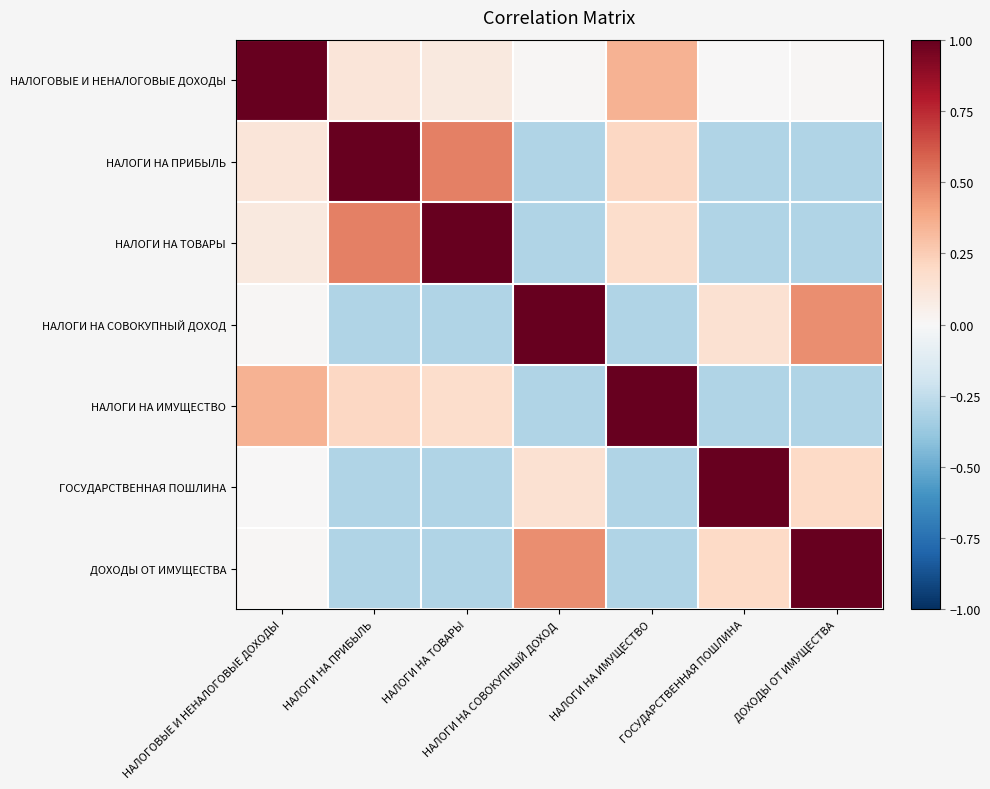

Reading left to right, transcribe all the data shown in this chart.

НАЛОГОВЫЕ И НЕНАЛОГОВЫЕ ДОХОДЫ: НАЛОГОВЫЕ И НЕНАЛОГОВЫЕ ДОХОДЫ=1.0	НАЛОГИ НА ПРИБЫЛЬ=0.1	НАЛОГИ НА ТОВАРЫ=0.1	НАЛОГИ НА СОВОКУПНЫЙ ДОХОД=0.0	НАЛОГИ НА ИМУЩЕСТВО=0.3	ГОСУДАРСТВЕННАЯ ПОШЛИНА=0.0	ДОХОДЫ ОТ ИМУЩЕСТВА=0.0
НАЛОГИ НА ПРИБЫЛЬ: НАЛОГОВЫЕ И НЕНАЛОГОВЫЕ ДОХОДЫ=0.1	НАЛОГИ НА ПРИБЫЛЬ=1.0	НАЛОГИ НА ТОВАРЫ=0.5	НАЛОГИ НА СОВОКУПНЫЙ ДОХОД=-0.3	НАЛОГИ НА ИМУЩЕСТВО=0.2	ГОСУДАРСТВЕННАЯ ПОШЛИНА=-0.3	ДОХОДЫ ОТ ИМУЩЕСТВА=-0.3
НАЛОГИ НА ТОВАРЫ: НАЛОГОВЫЕ И НЕНАЛОГОВЫЕ ДОХОДЫ=0.1	НАЛОГИ НА ПРИБЫЛЬ=0.5	НАЛОГИ НА ТОВАРЫ=1.0	НАЛОГИ НА СОВОКУПНЫЙ ДОХОД=-0.3	НАЛОГИ НА ИМУЩЕСТВО=0.2	ГОСУДАРСТВЕННАЯ ПОШЛИНА=-0.3	ДОХОДЫ ОТ ИМУЩЕСТВА=-0.3
НАЛОГИ НА СОВОКУПНЫЙ ДОХОД: НАЛОГОВЫЕ И НЕНАЛОГОВЫЕ ДОХОДЫ=0.0	НАЛОГИ НА ПРИБЫЛЬ=-0.3	НАЛОГИ НА ТОВАРЫ=-0.3	НАЛОГИ НА СОВОКУПНЫЙ ДОХОД=1.0	НАЛОГИ НА ИМУЩЕСТВО=-0.3	ГОСУДАРСТВЕННАЯ ПОШЛИНА=0.2	ДОХОДЫ ОТ ИМУЩЕСТВА=0.5
НАЛОГИ НА ИМУЩЕСТВО: НАЛОГОВЫЕ И НЕНАЛОГОВЫЕ ДОХОДЫ=0.3	НАЛОГИ НА ПРИБЫЛЬ=0.2	НАЛОГИ НА ТОВАРЫ=0.2	НАЛОГИ НА СОВОКУПНЫЙ ДОХОД=-0.3	НАЛОГИ НА ИМУЩЕСТВО=1.0	ГОСУДАРСТВЕННАЯ ПОШЛИНА=-0.3	ДОХОДЫ ОТ ИМУЩЕСТВА=-0.3
ГОСУДАРСТВЕННАЯ ПОШЛИНА: НАЛОГОВЫЕ И НЕНАЛОГОВЫЕ ДОХОДЫ=0.0	НАЛОГИ НА ПРИБЫЛЬ=-0.3	НАЛОГИ НА ТОВАРЫ=-0.3	НАЛОГИ НА СОВОКУПНЫЙ ДОХОД=0.2	НАЛОГИ НА ИМУЩЕСТВО=-0.3	ГОСУДАРСТВЕННАЯ ПОШЛИНА=1.0	ДОХОДЫ ОТ ИМУЩЕСТВА=0.2
ДОХОДЫ ОТ ИМУЩЕСТВА: НАЛОГОВЫЕ И НЕНАЛОГОВЫЕ ДОХОДЫ=0.0	НАЛОГИ НА ПРИБЫЛЬ=-0.3	НАЛОГИ НА ТОВАРЫ=-0.3	НАЛОГИ НА СОВОКУПНЫЙ ДОХОД=0.5	НАЛОГИ НА ИМУЩЕСТВО=-0.3	ГОСУДАРСТВЕННАЯ ПОШЛИНА=0.2	ДОХОДЫ ОТ ИМУЩЕСТВА=1.0